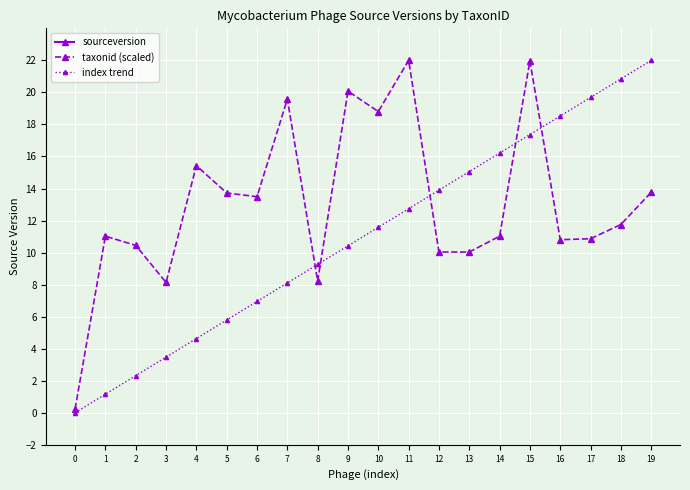

Reading left to right, list all the values displayed in this chart.

sourceversion: 221.0	221.0	221.0	221.0	221.0	221.0	221.0	221.0	221.0	221.0	221.0	221.0	221.0	221.0	221.0	221.0	221.0	221.0	221.0	221.0
taxonid (scaled): 0.2	11.0	10.5	8.1	15.4	13.7	13.5	19.6	8.2	20.1	18.8	22.0	10.0	10.0	11.0	22.0	10.8	10.9	11.8	13.8
index trend: 0.0	1.2	2.3	3.5	4.6	5.8	6.9	8.1	9.3	10.4	11.6	12.7	13.9	15.1	16.2	17.4	18.5	19.7	20.8	22.0